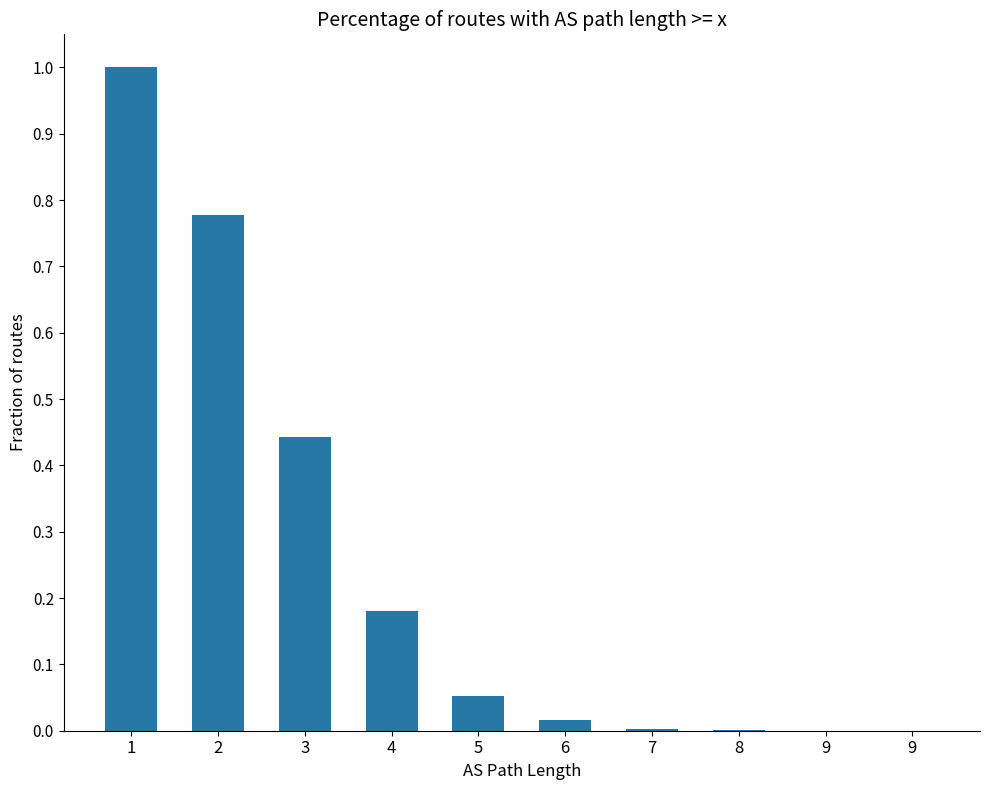

Count the number of categories in the chart.

10